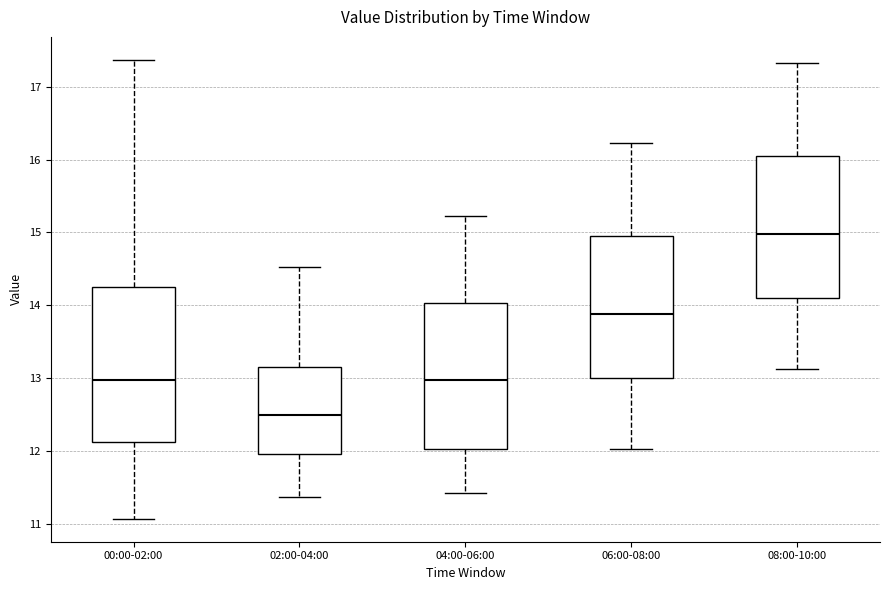

Where does the upper whisker of the box for 08:00-10:00 end on the y-axis? The values are not printed on the chart, so give them approximately, as read against the axis.

17.3